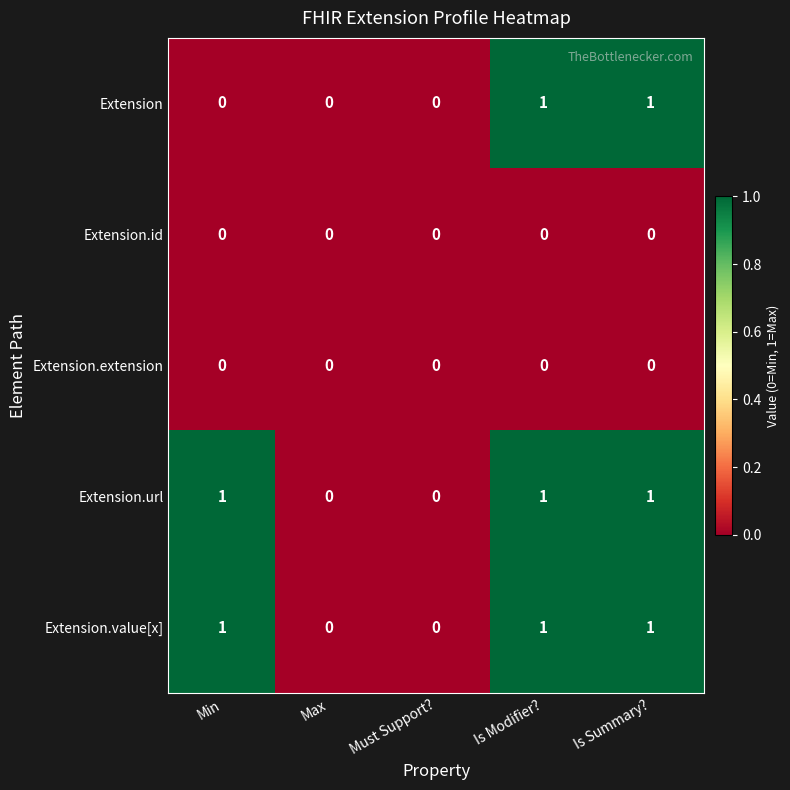

Is it true that Extension equals 2 at Is Modifier??

False